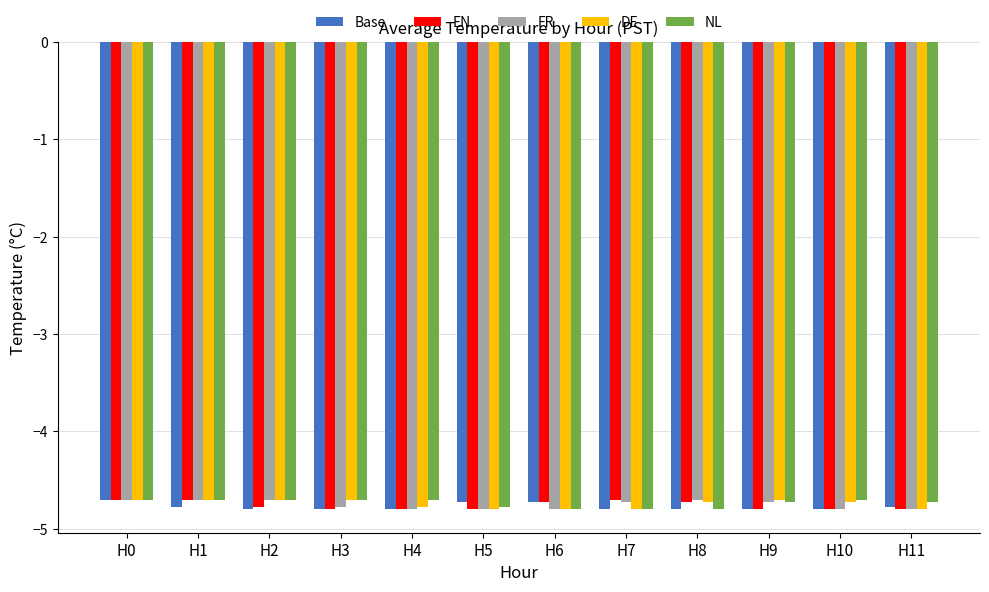

What is the sum of the FR values at H0 and H6?

-9.5